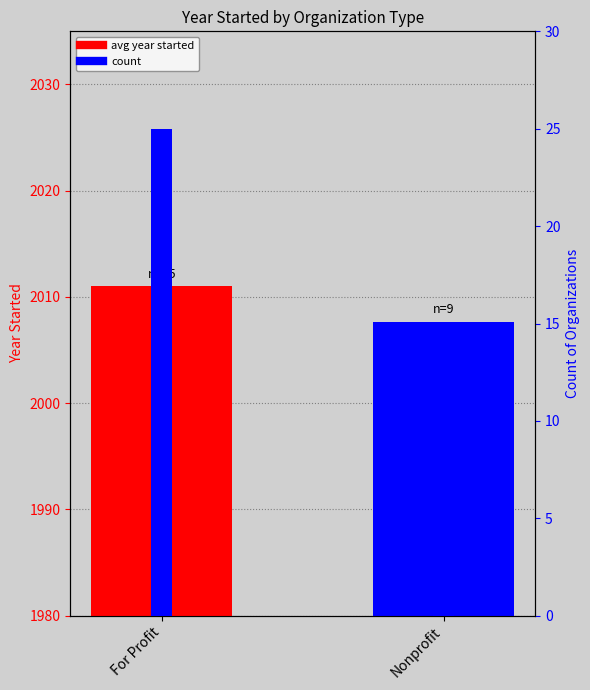

What is the sum of all values?

34